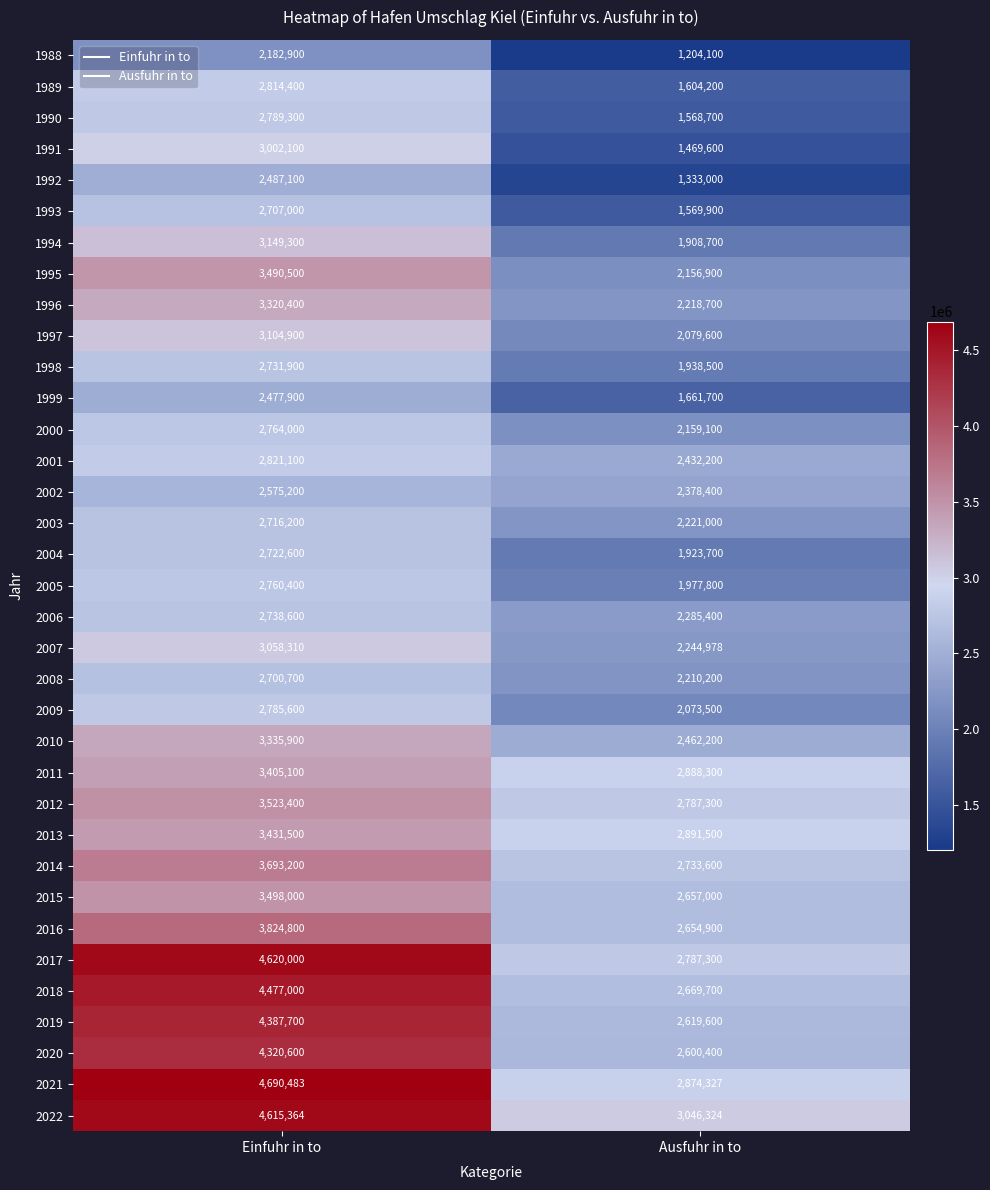

Which label corresponds to the smallest value in the chart?

Ausfuhr in to